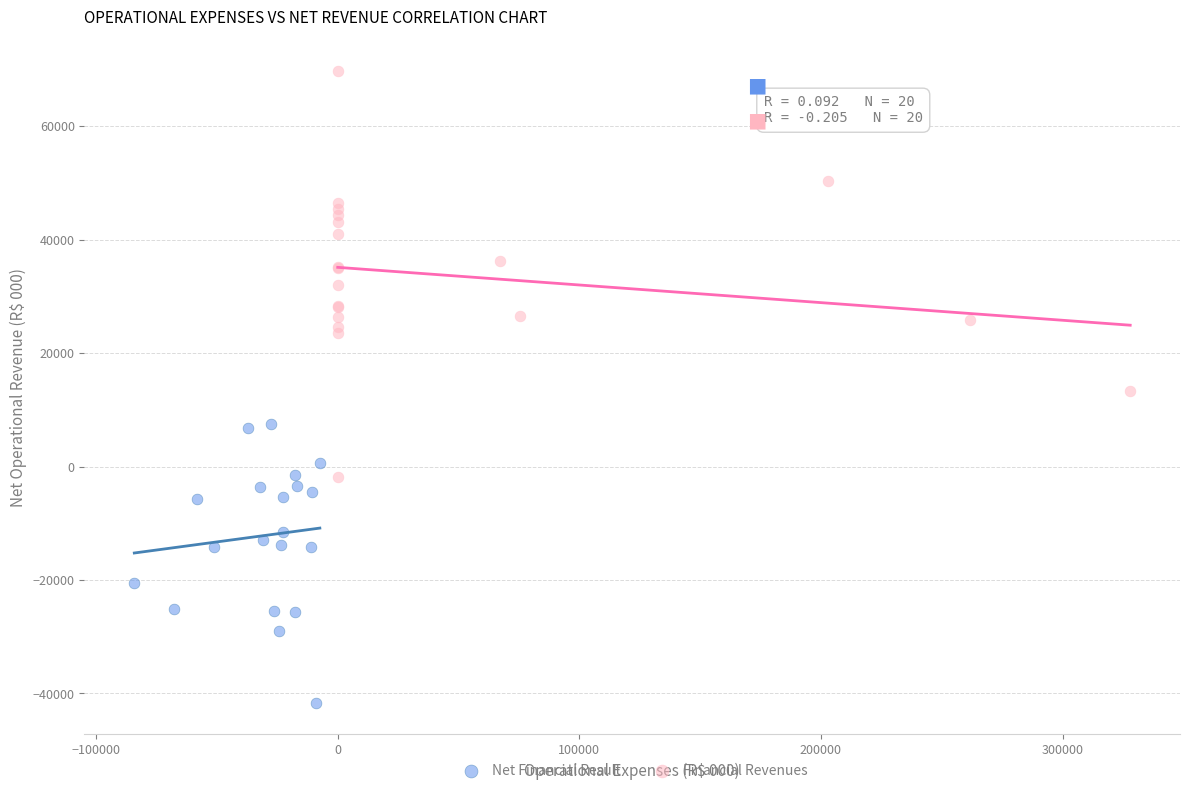

Which series contains the highest Y value?

Financial Revenues